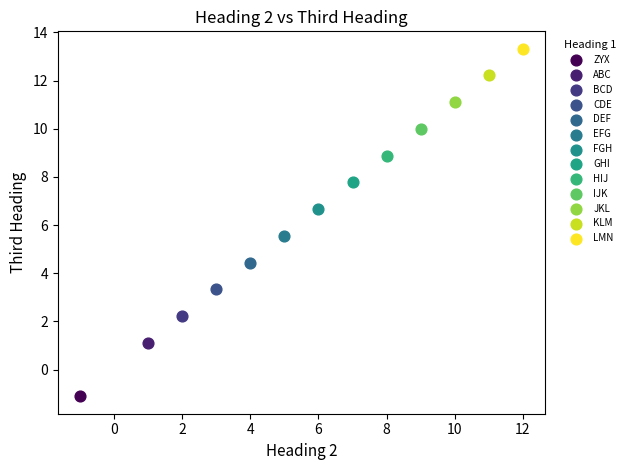

What are all the series names shown in the legend?

ZYX, ABC, BCD, CDE, DEF, EFG, FGH, GHI, HIJ, IJK, JKL, KLM, LMN